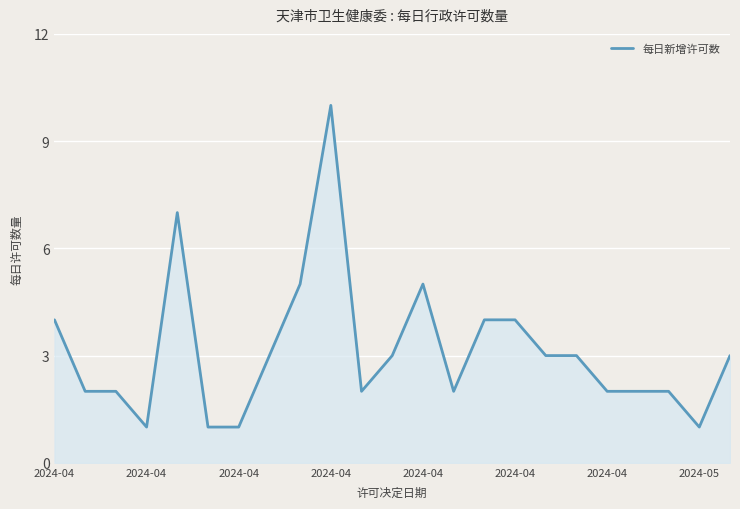

What is the difference between the maximum and minimum values?

9